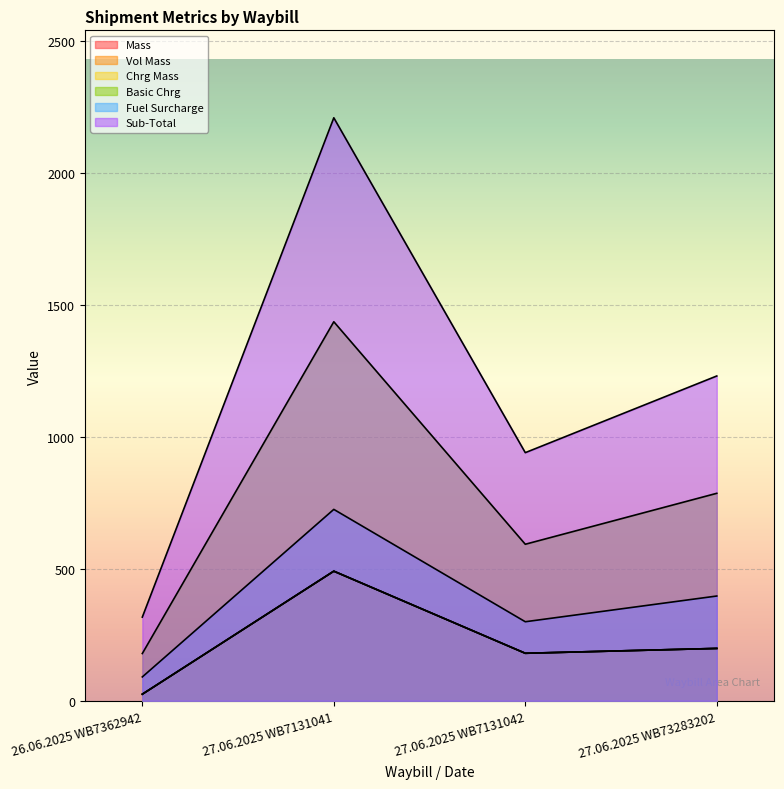

True or false: Mass has a value of 25.0 at 26.06.2025 WB7362942.

True